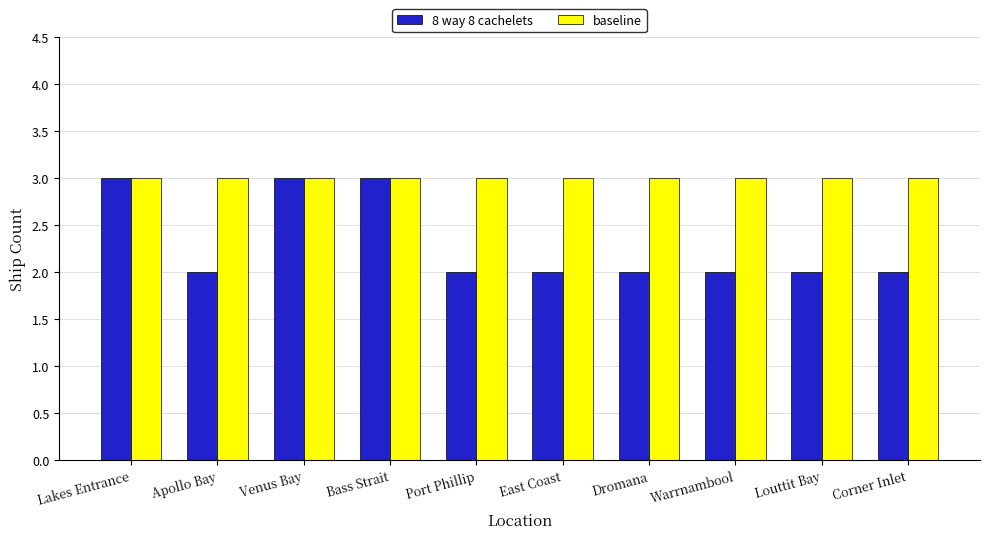

What is the label of the 8th bar from the right?

Venus Bay